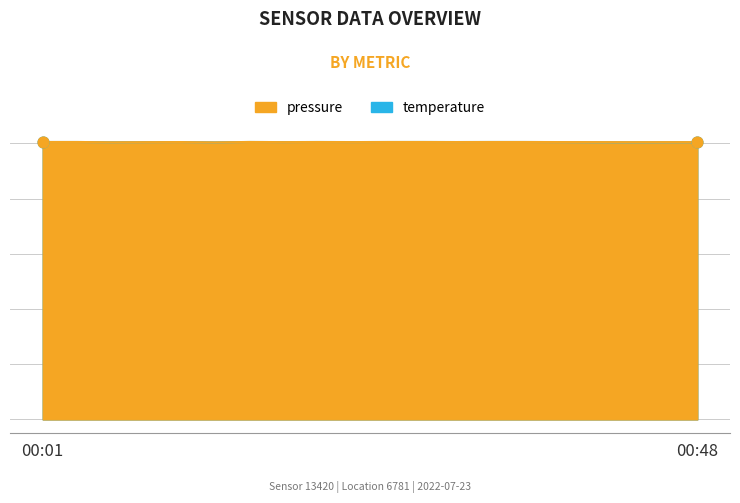

Which series has the largest Y range (max minus min)?

pressure